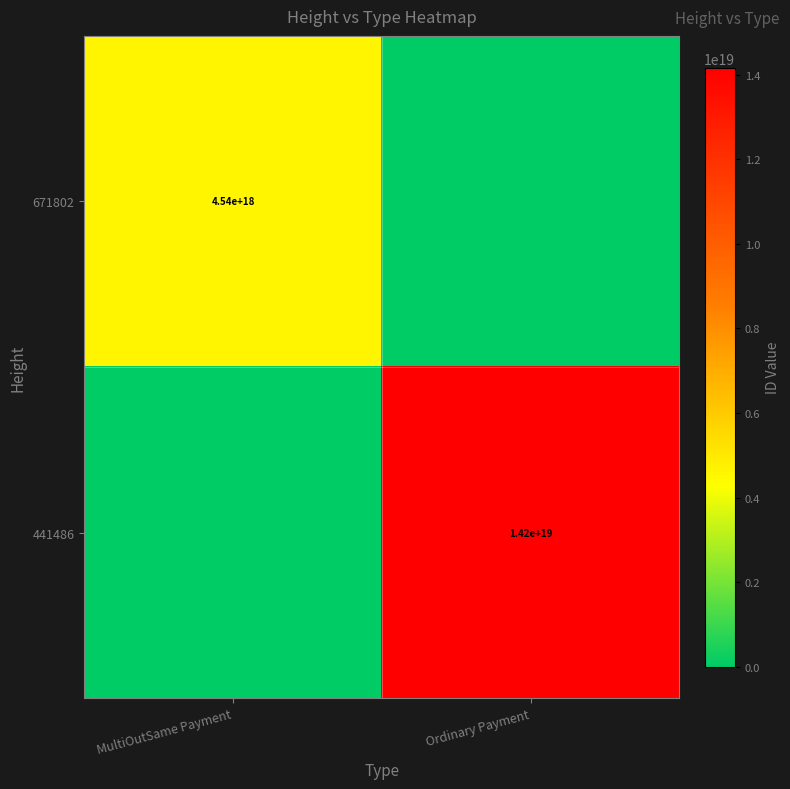

The value of 441486 at Ordinary Payment is 25308010331608010752. True or false?

False